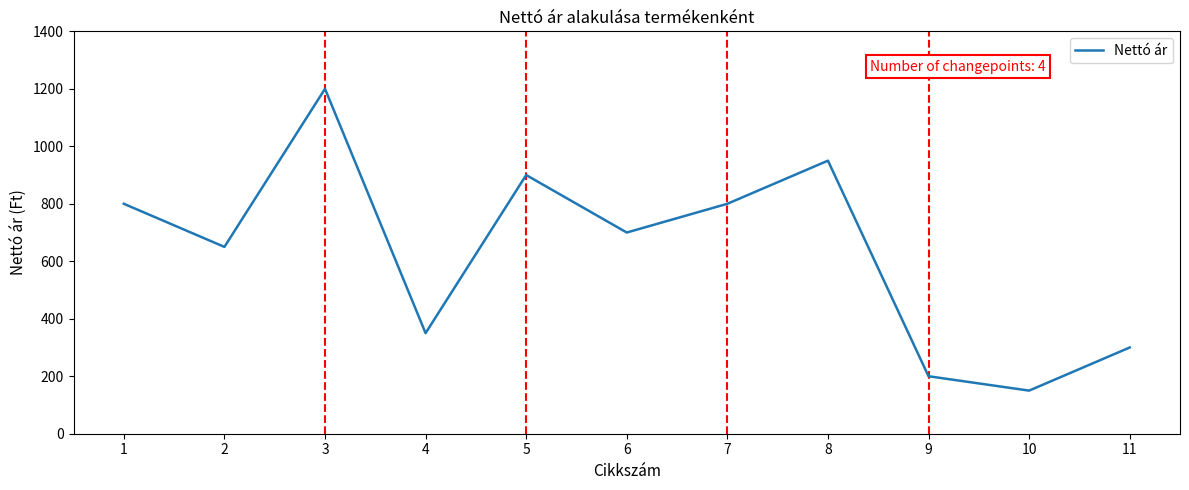

Which label corresponds to the largest value in the chart?

3